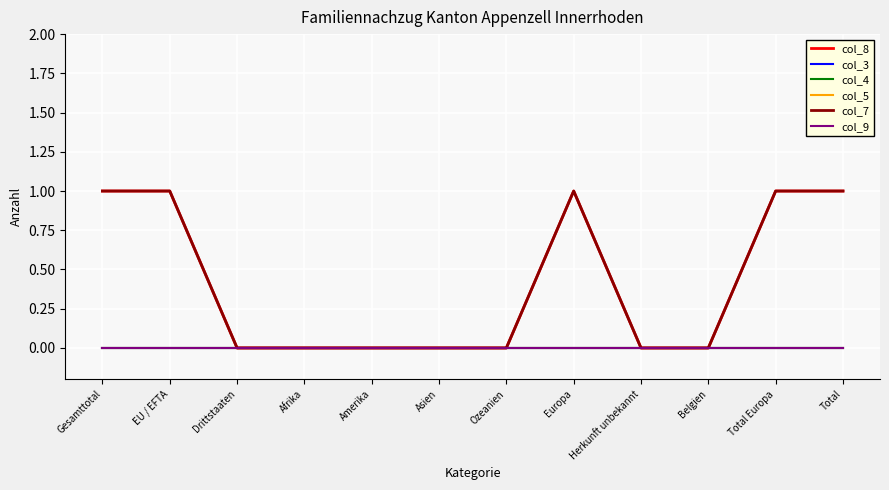

What is the label of the 8th point from the left?

Europa